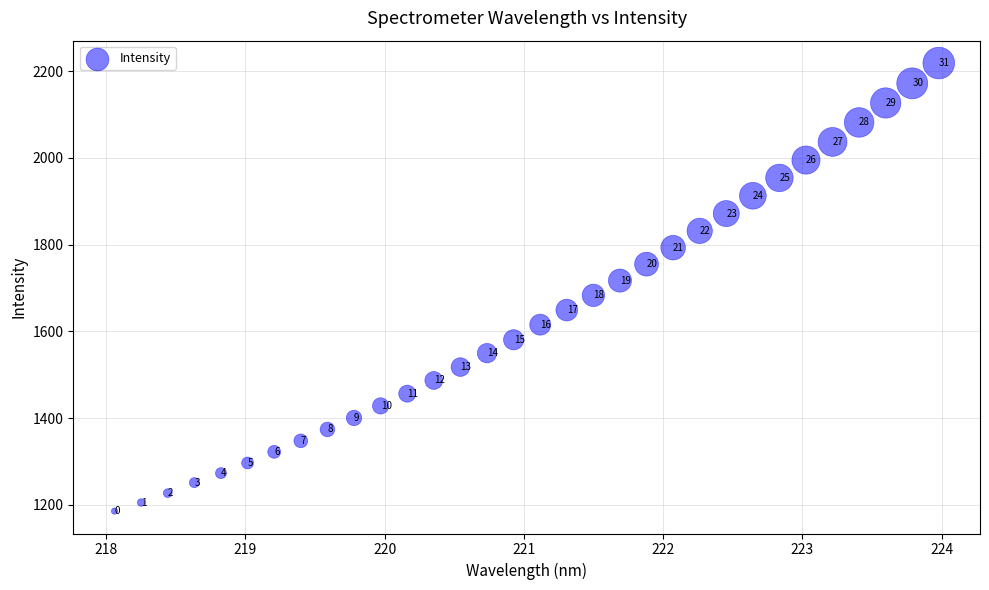

What Y value in the scatter plot is closest to 1702?

1717.2